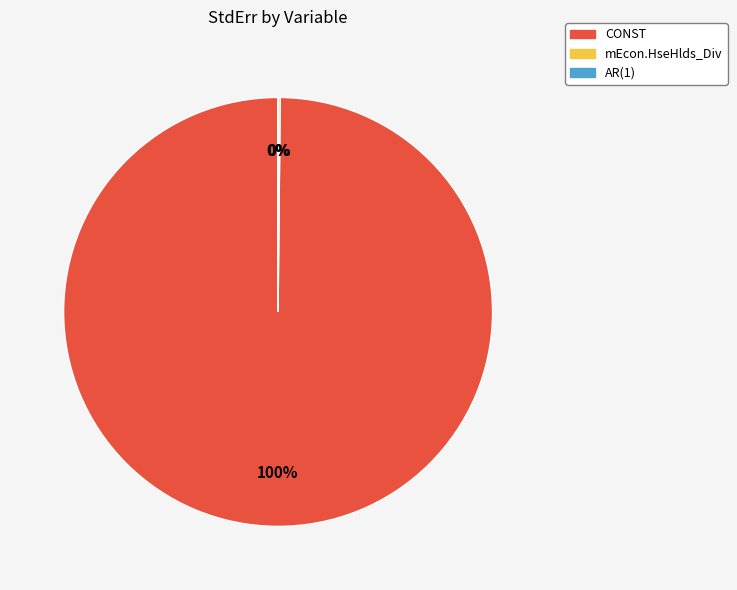

The CONST slice represents 100% of the pie. True or false?

True